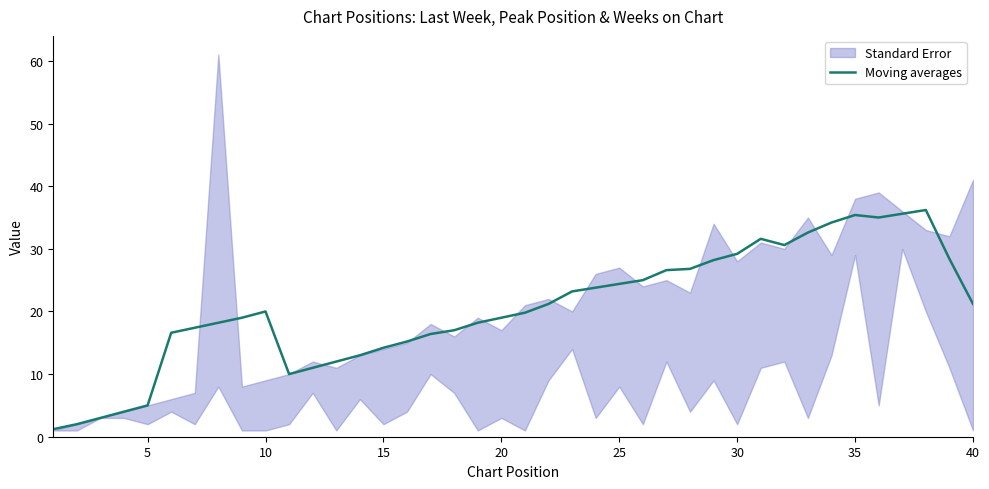

Does the chart display data point markers on the line(s)?

No